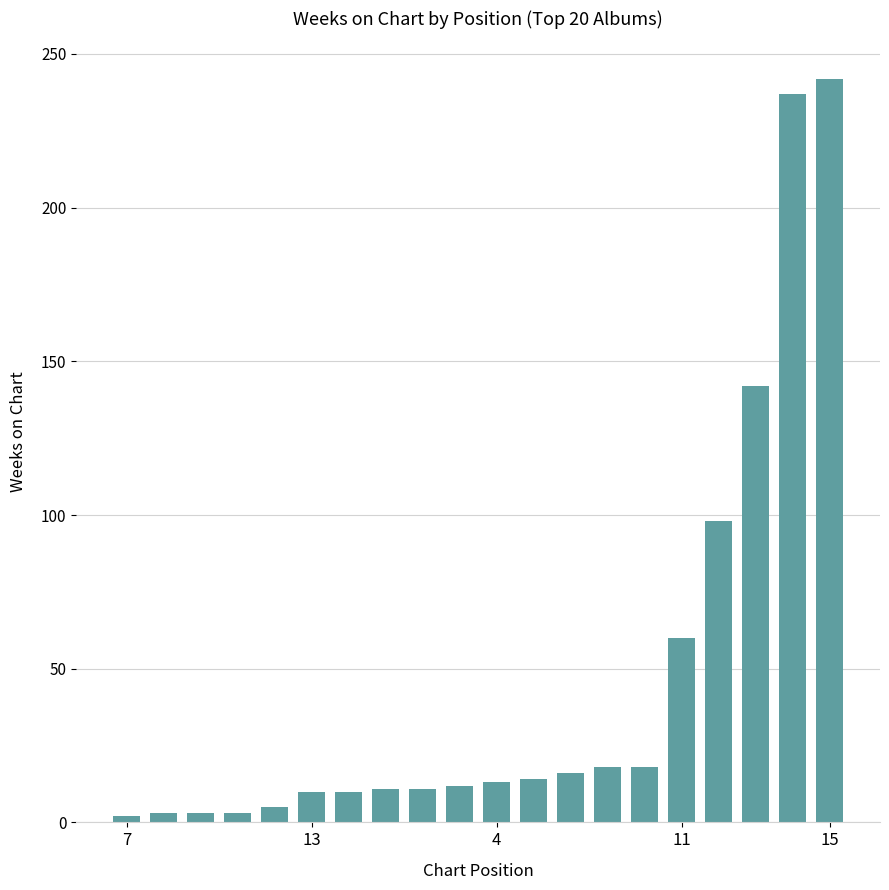

How many data points are less than 13?

10